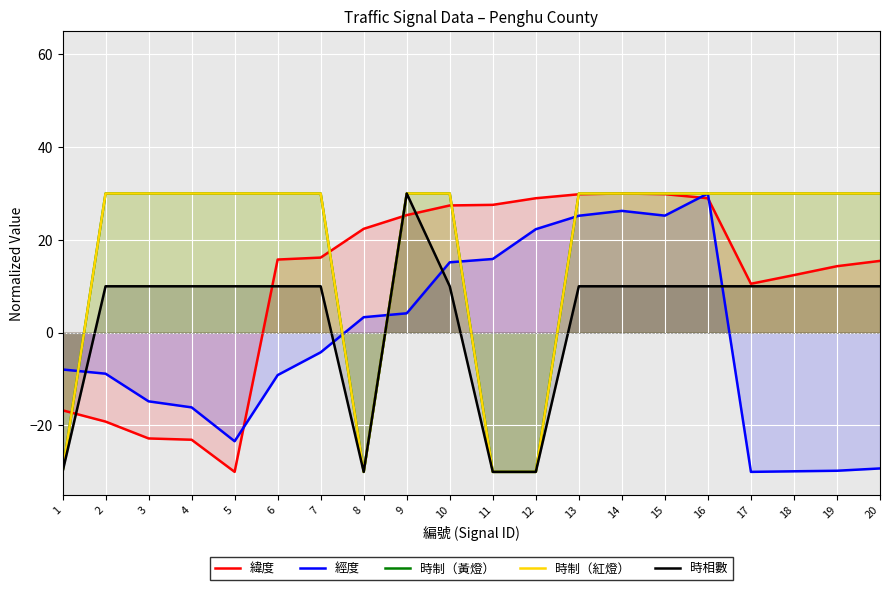

Where is 時制（紅燈） nearest to the value 0?

1